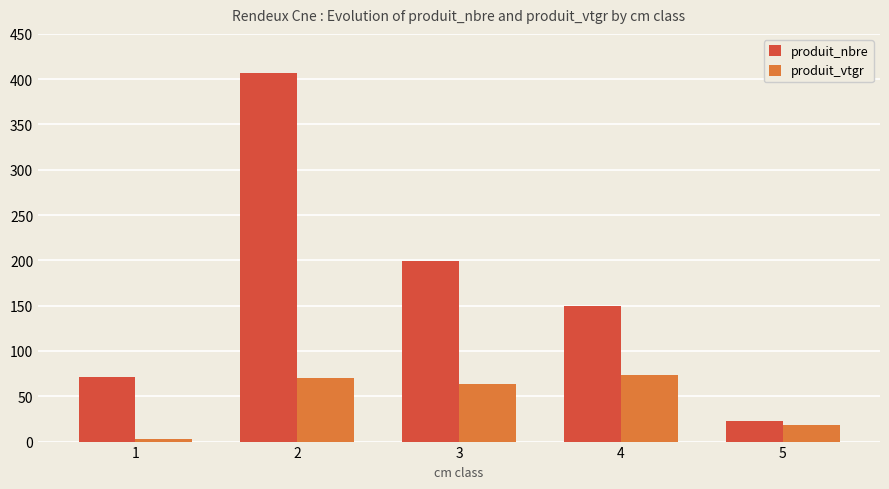

Which series has the largest total across all categories?

produit_nbre